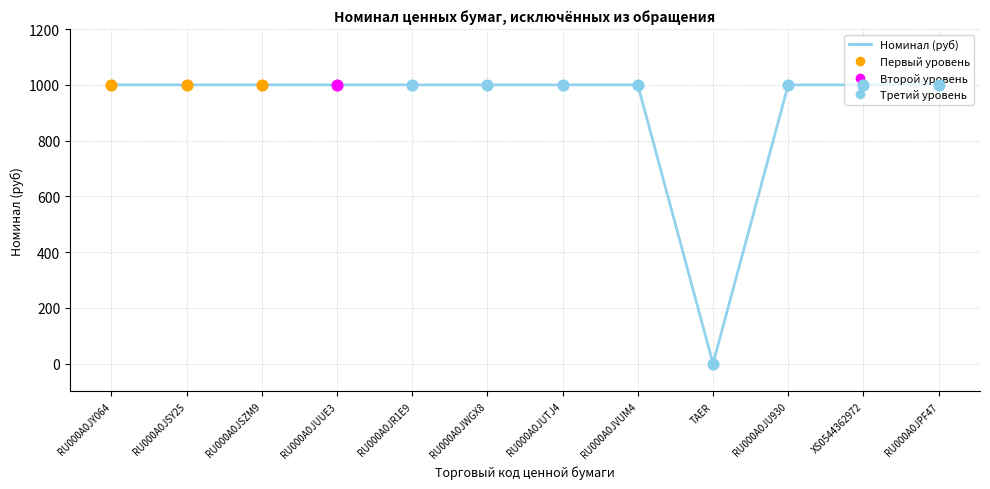

Approximately how many times larger is the value at RU000A0JUTJ4 compared to RU000A0JY064?

1.0